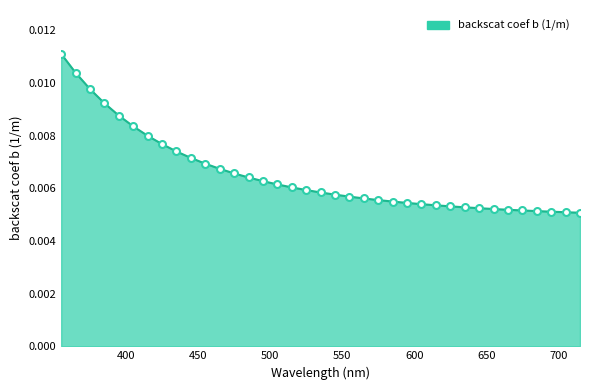

Reading right to left, list all the values displayed in this chart.

715=0.0	705=0.0	695=0.0	685=0.0	675=0.0	665=0.0	655=0.0	645=0.0	635=0.0	625=0.0	615=0.0	605=0.0	595=0.0	585=0.0	575=0.0	565=0.0	555=0.0	545=0.0	535=0.0	525=0.0	515=0.0	505=0.0	495=0.0	485=0.0	475=0.0	465=0.0	455=0.0	445=0.0	435=0.0	425=0.0	415=0.0	405=0.0	395=0.0	385=0.0	375=0.0	365=0.0	355=0.0